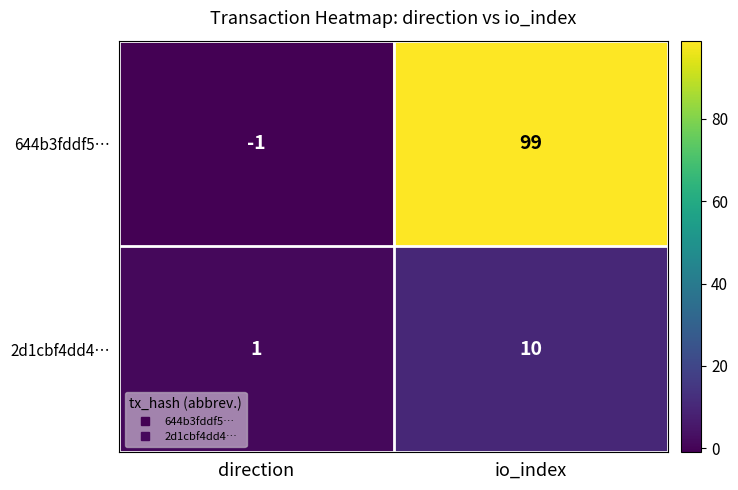

Which series has the largest total across all categories?

644b3fddf5…